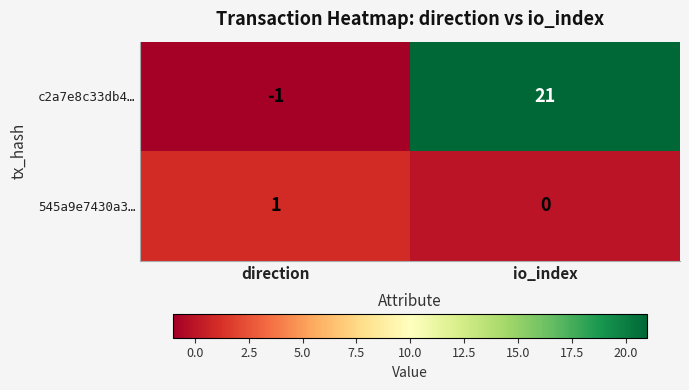

Is it true that 545a9e7430a3… equals 0 at io_index?

True